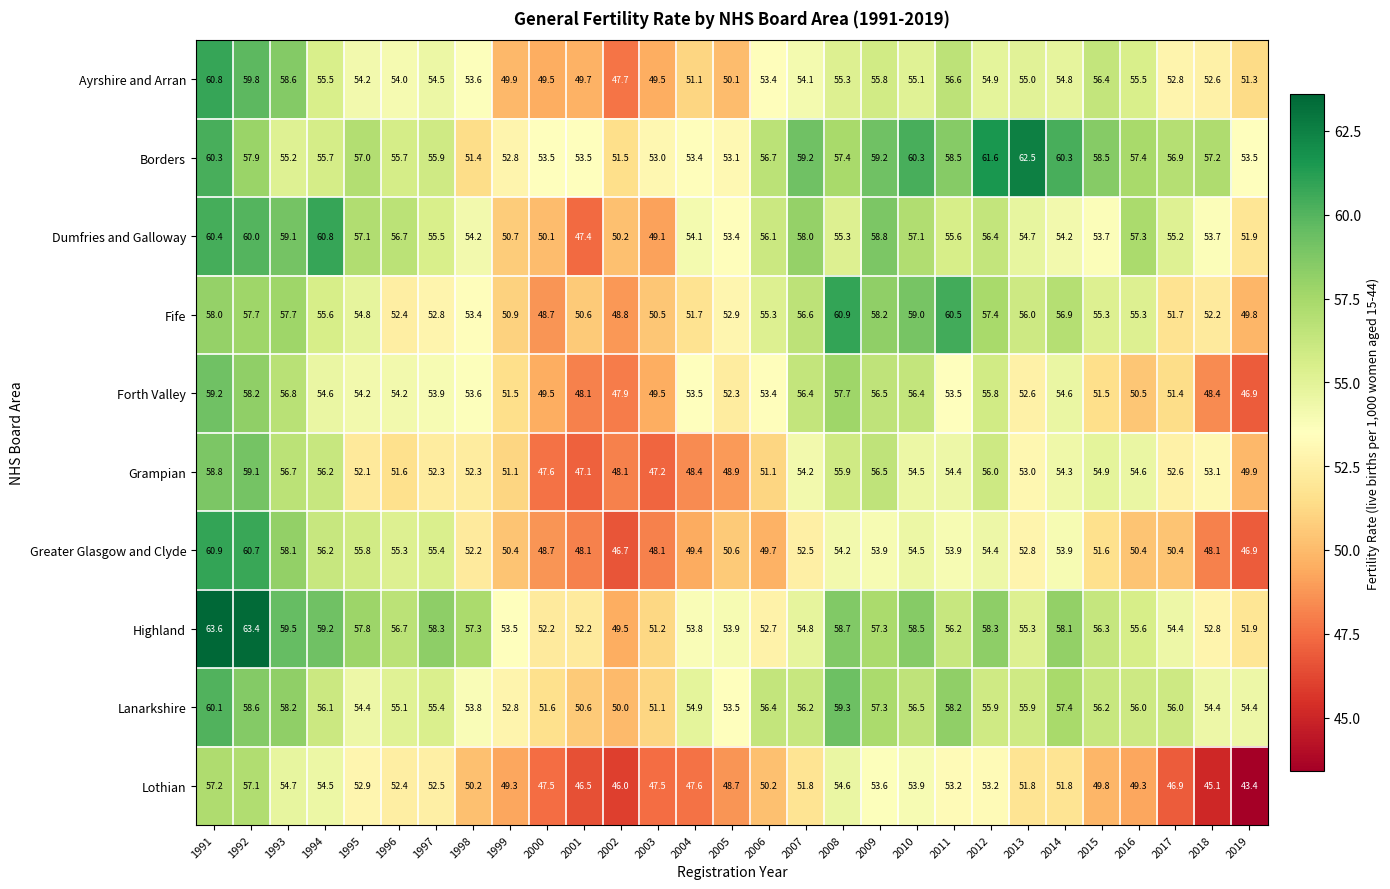

What is the average value of the Lanarkshire series?

55.4